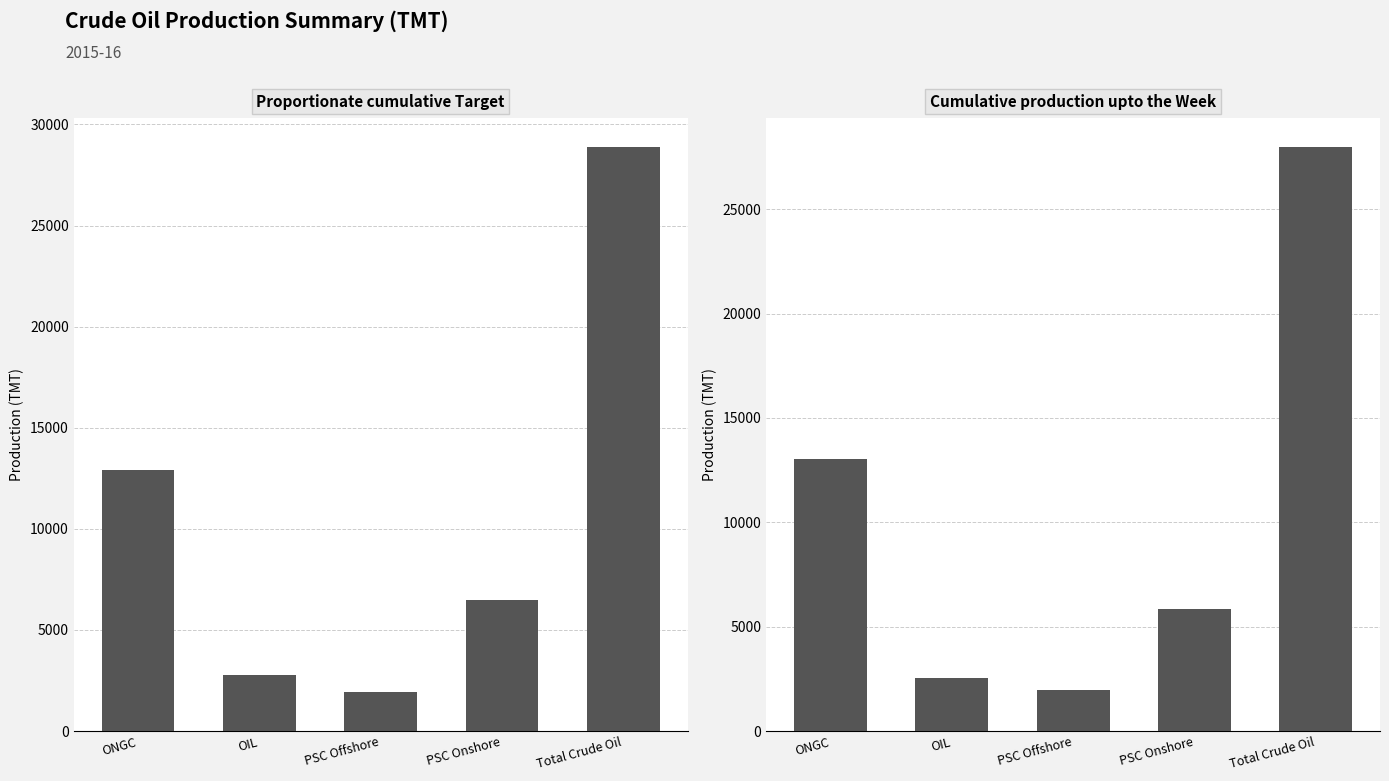

What is the sum of all Proportionate cumulative Target values?

53001.4